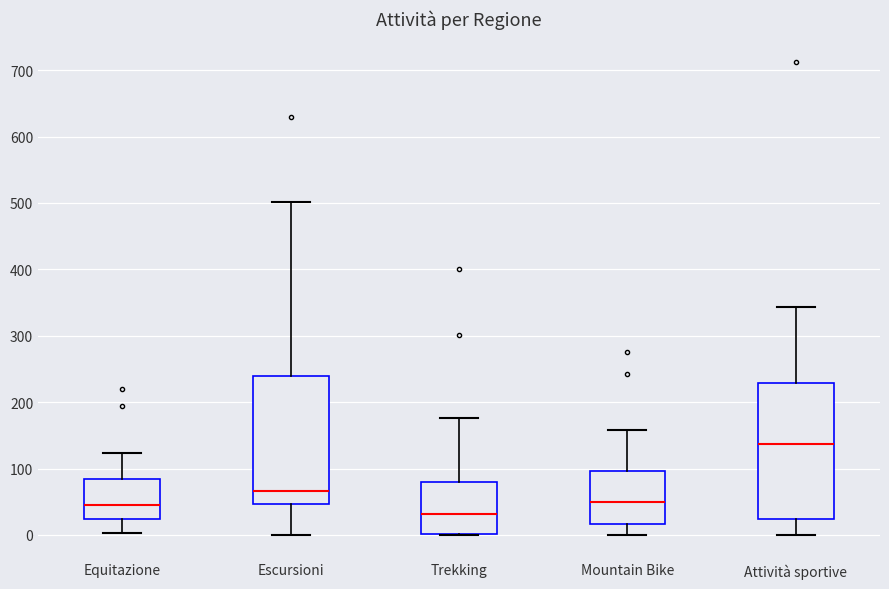

Reading left to right, transcribe this box plot: for each box, give where its median line is, the range the box spans, and where its two whiskers end, as read against the y-axis. The values are not printed on the chart, so give them approximately, as read against the axis.

Equitazione: median 50, box 20 to 80, whiskers 0 to 120
Escursioni: median 70, box 50 to 240, whiskers 0 to 500
Trekking: median 30, box 0 to 80, whiskers 0 to 180
Mountain Bike: median 50, box 20 to 100, whiskers 0 to 160
Attività sportive: median 140, box 20 to 230, whiskers 0 to 340